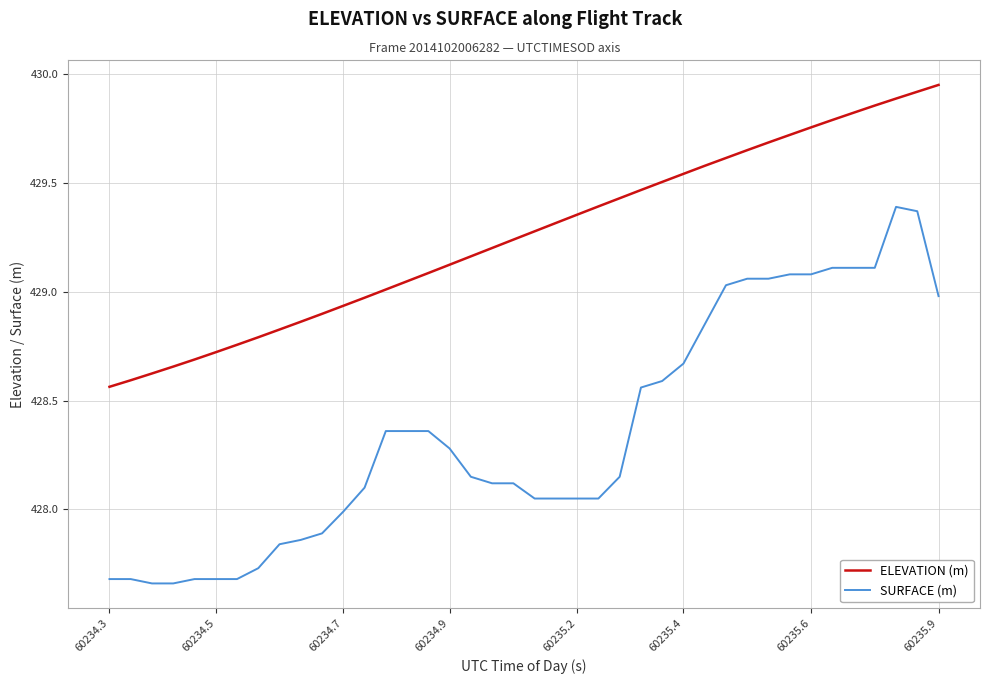

At how many categories does at least one series exceed 429?

27